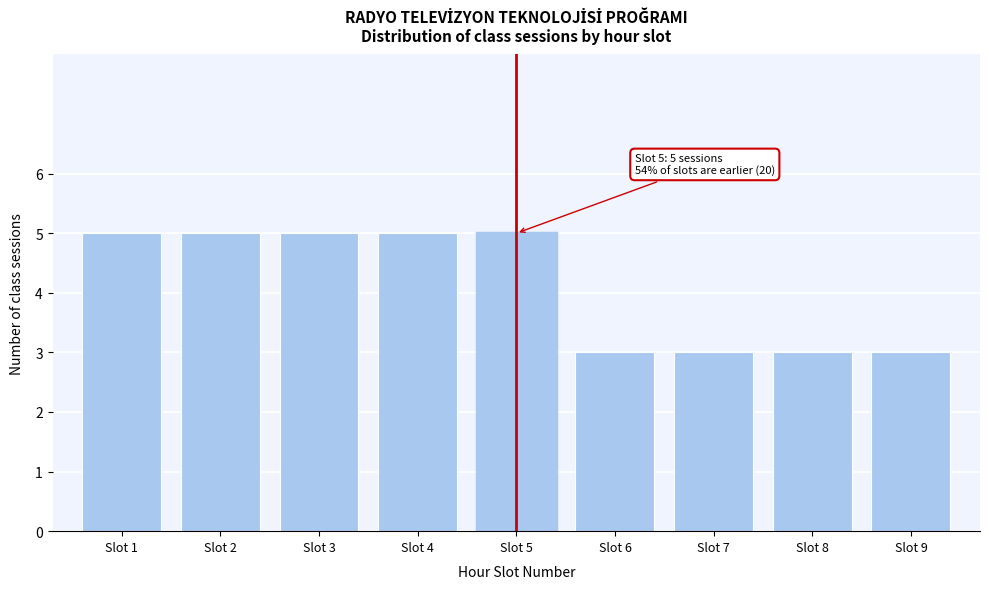

Reading left to right, list all the values displayed in this chart.

5	5	5	5	5	3	3	3	3